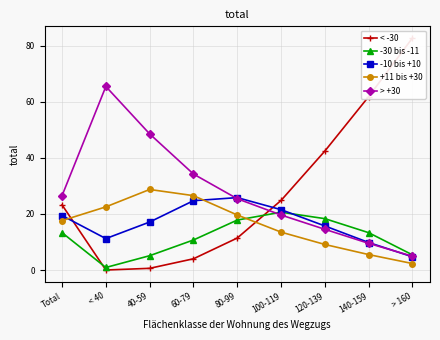

Where do > +30 and -30 bis -11 first cross each other?

80-99 and 100-119